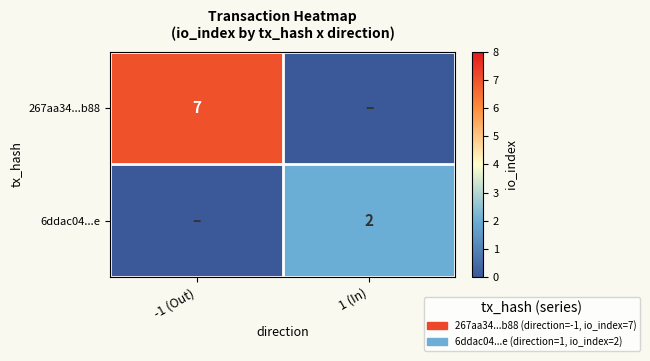

Is it true that 267aa34...b88 equals 7 at -1 (Out)?

True